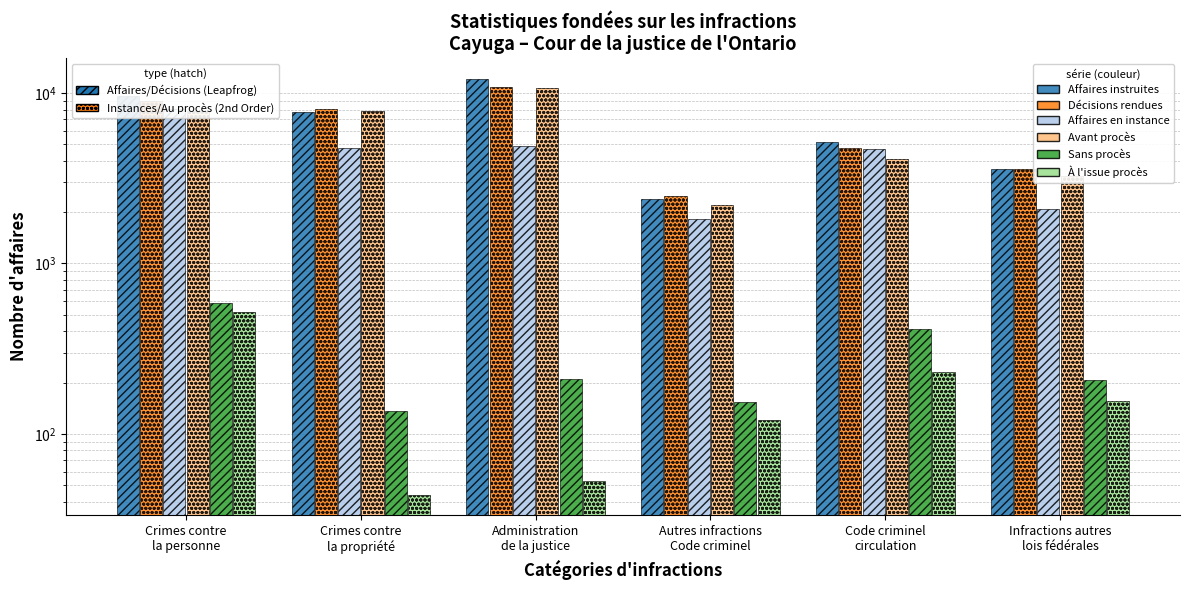

The Affaires en instance series shows 3157 at Autres infractions
Code criminel. True or false?

False